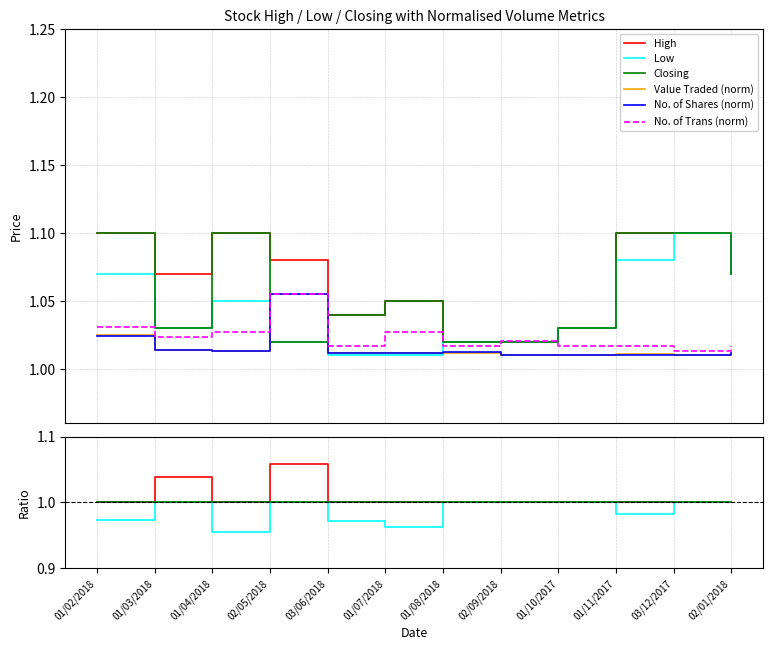

True or false: No. of Trans (norm) has a value of 1.0 at 03/06/2018.

True